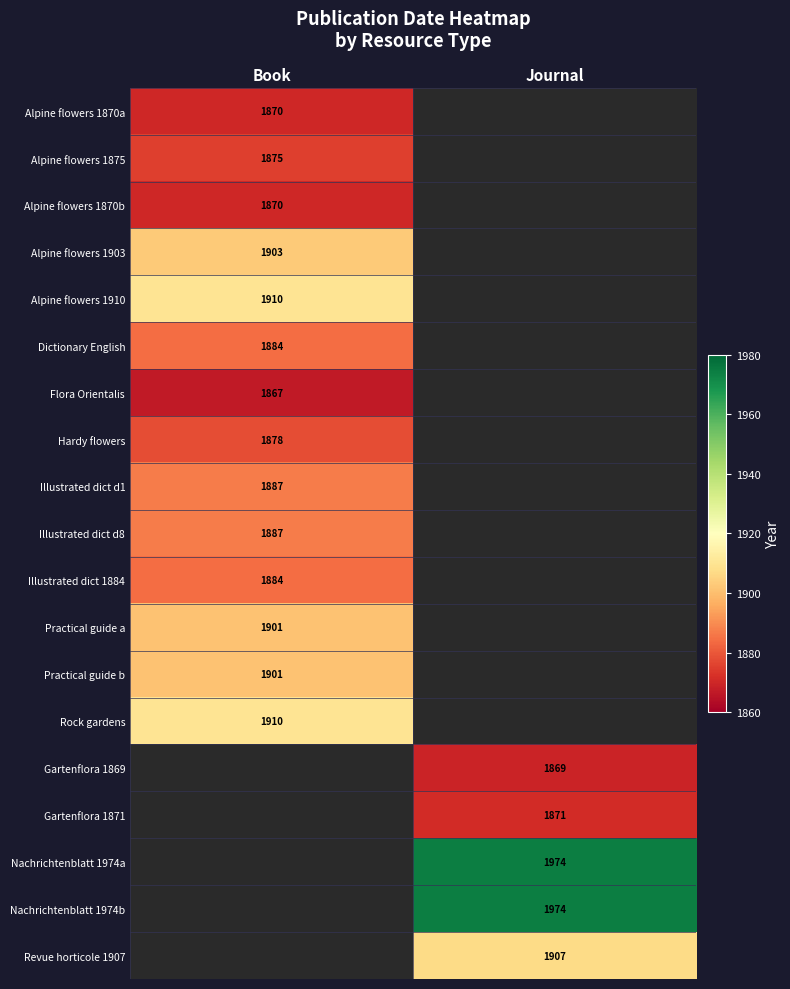

Is the value of Alpine flowers 1870a at Book greater than the value of Nachrichtenblatt 1974a at Journal?

No